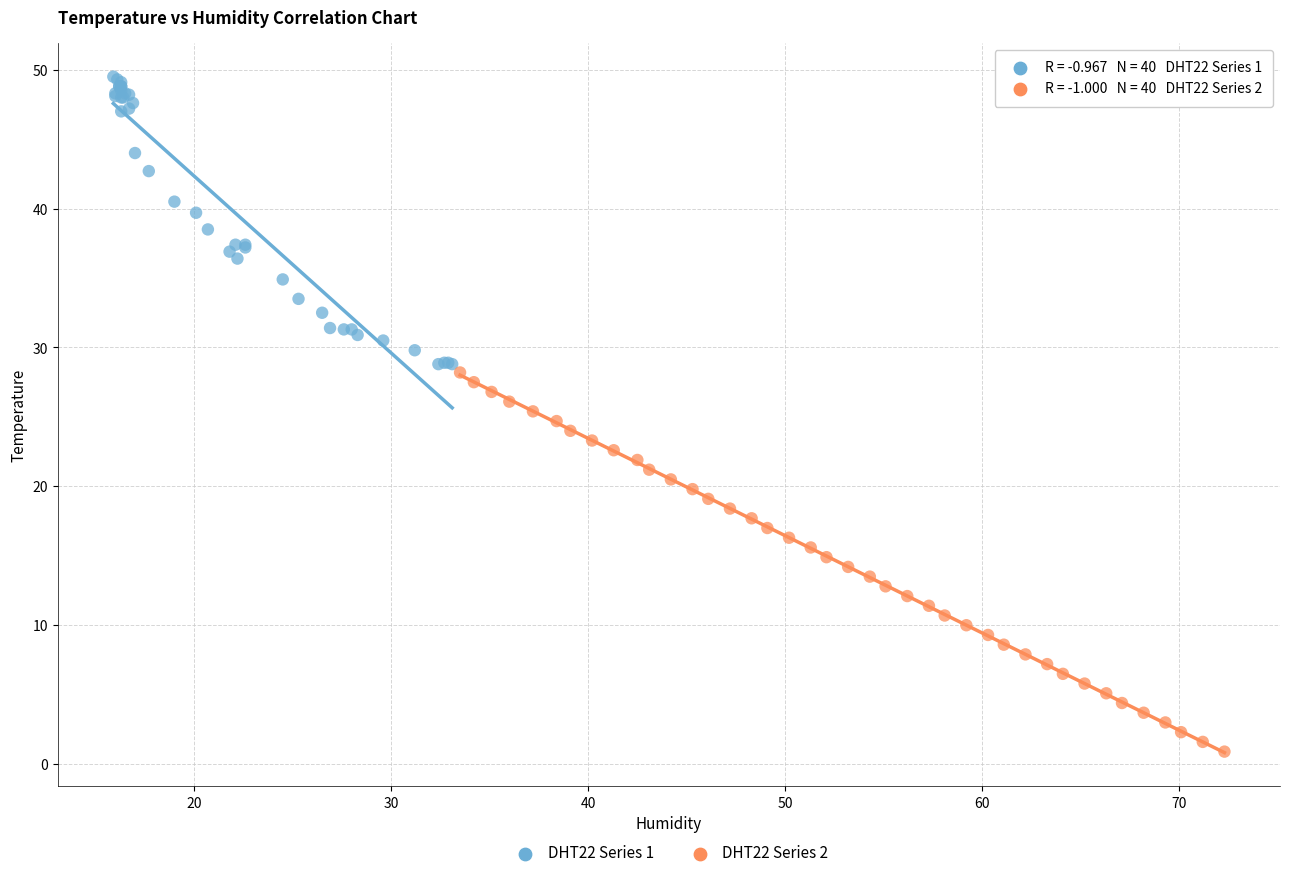

Which series has the widest spread of Y values?

DHT22 Series 2